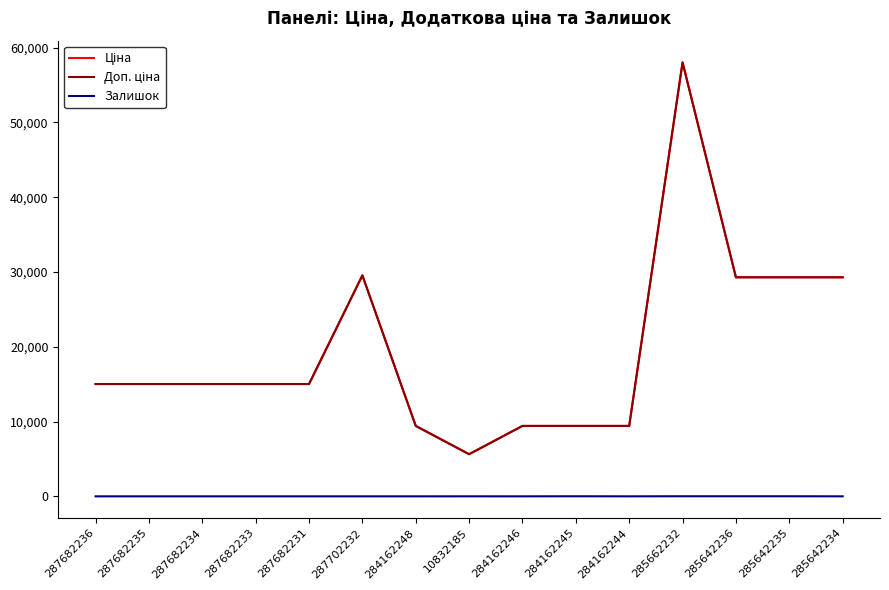

At which category is the sum across all series the highest?

285662232